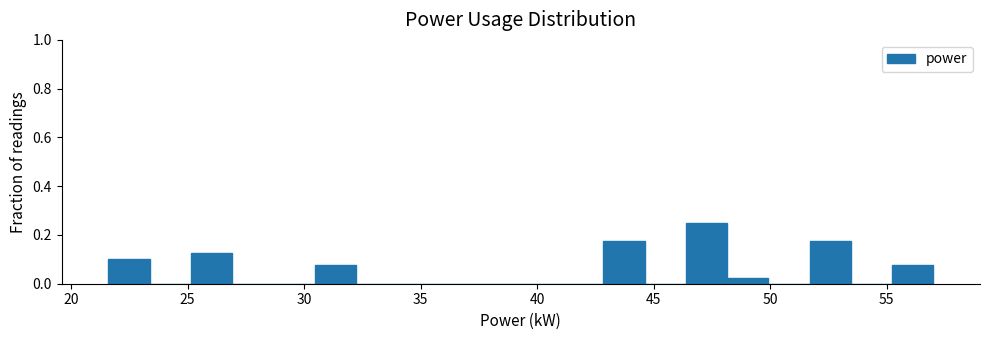

Read against the x-axis, roughly where is the centre of the tallest bar?

47.5